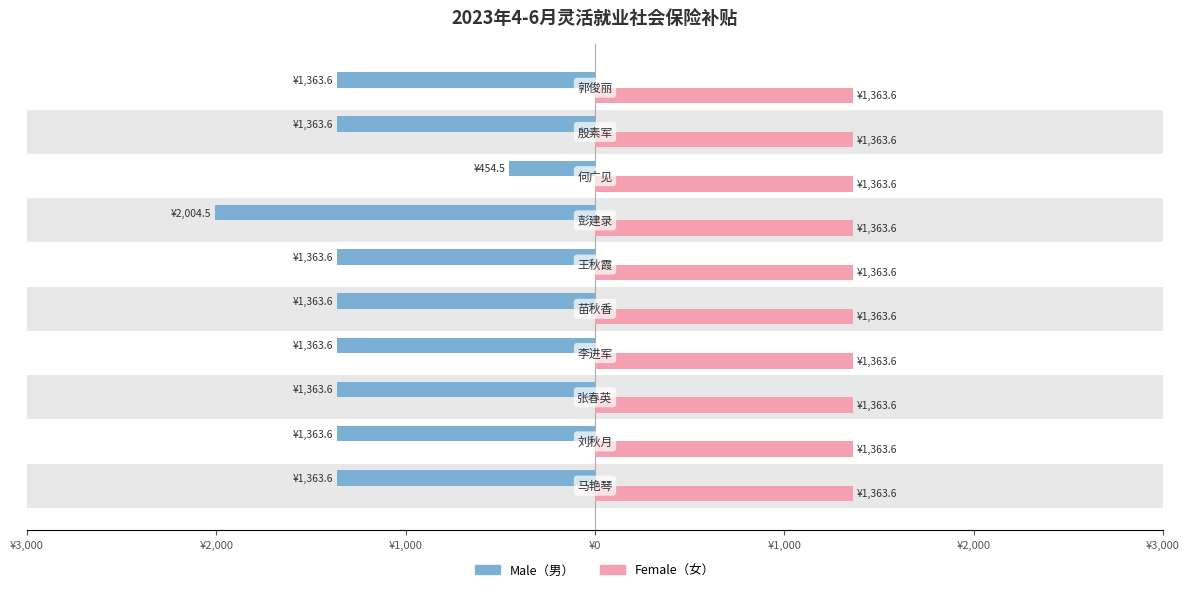

Reading left to right, transcribe all the data shown in this chart.

Male: -1363.6	-1363.6	-1363.6	-1363.6	-1363.6	-1363.6	-2004.5	-454.5	-1363.6	-1363.6
Female: 0.3	0.3	0.3	0.3	0.3	0.3	0.3	0.3	0.3	0.3